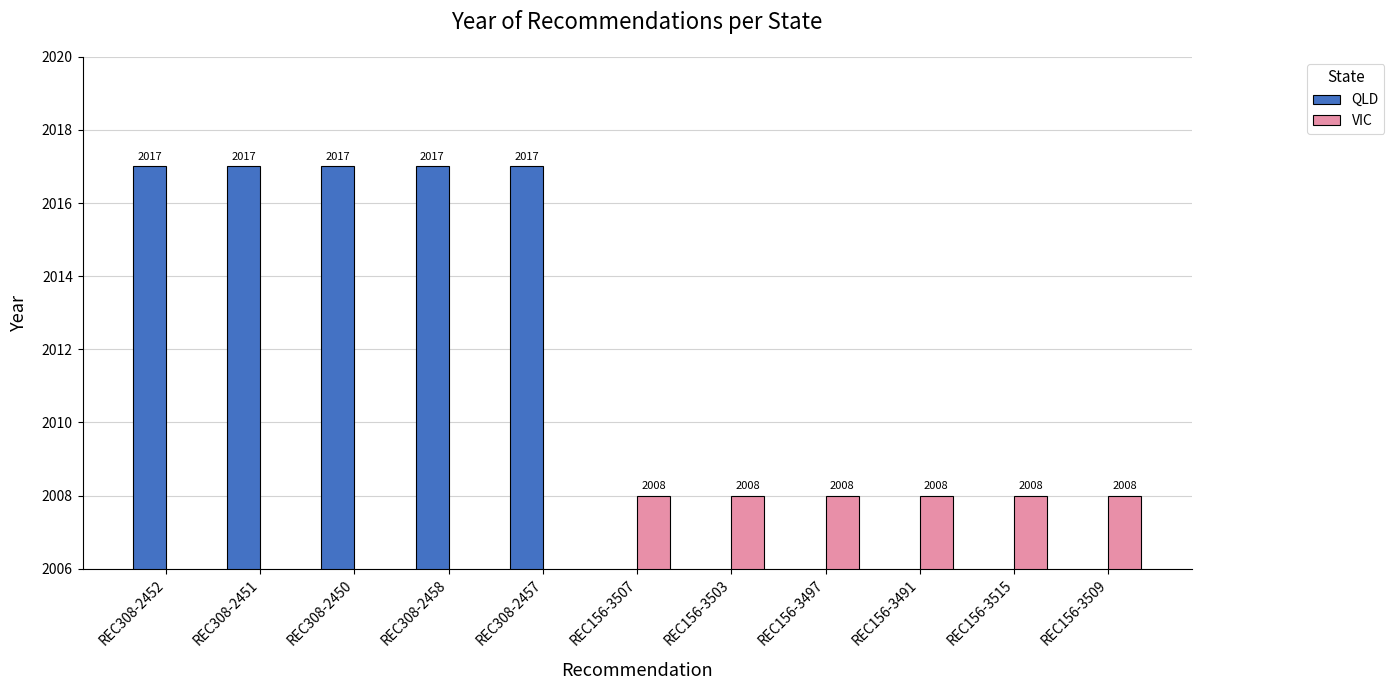

The VIC series shows 1210 at REC156-3491. True or false?

False